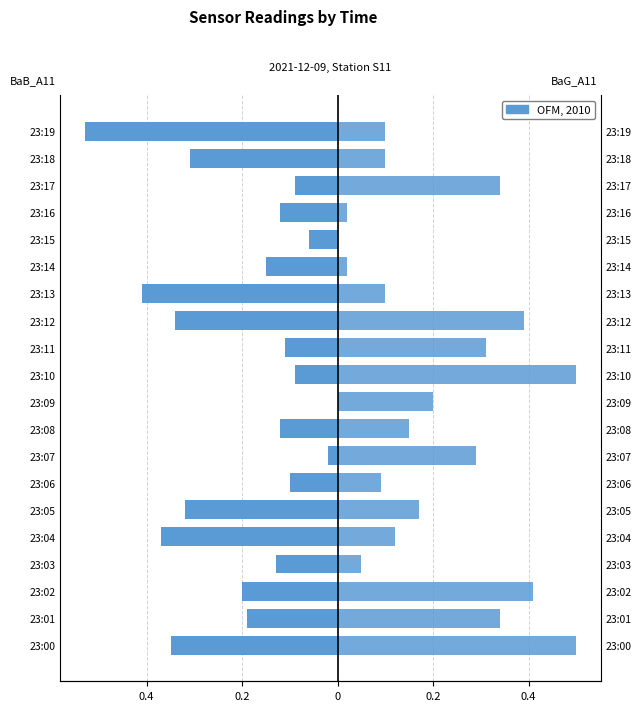

True or false: BaB_A11 has a value of -0.0 at 23:10.

False